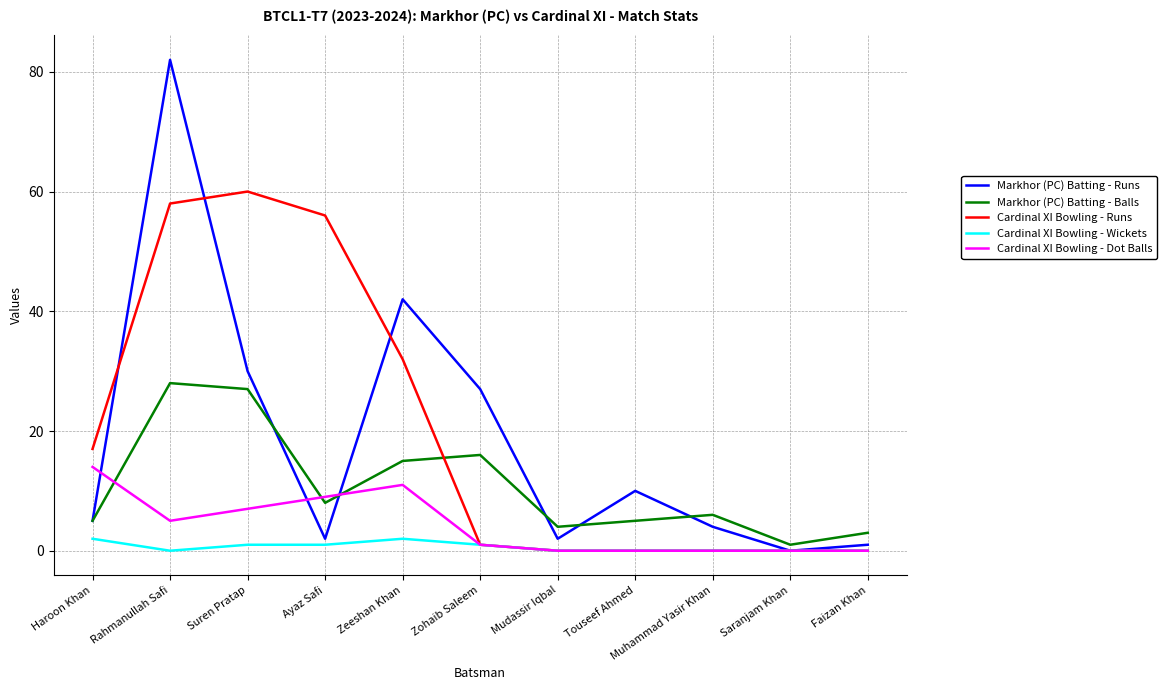

Which series changed the most between Suren Pratap and Faizan Khan?

Cardinal XI Bowling - Runs